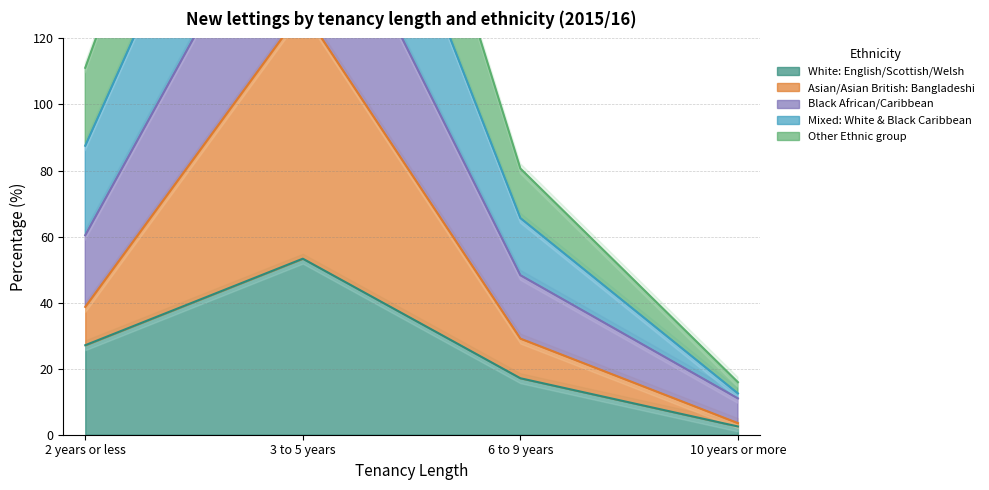

At which label does White: English/Scottish/Welsh reach its minimum?

10 years or more